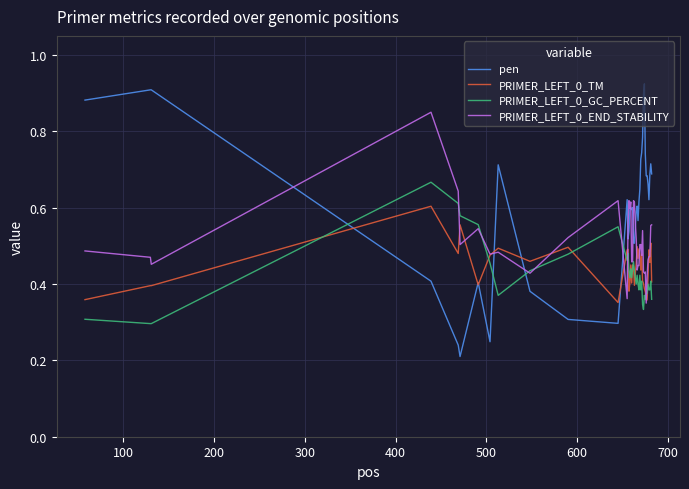

Count the number of data series in this chart.

4